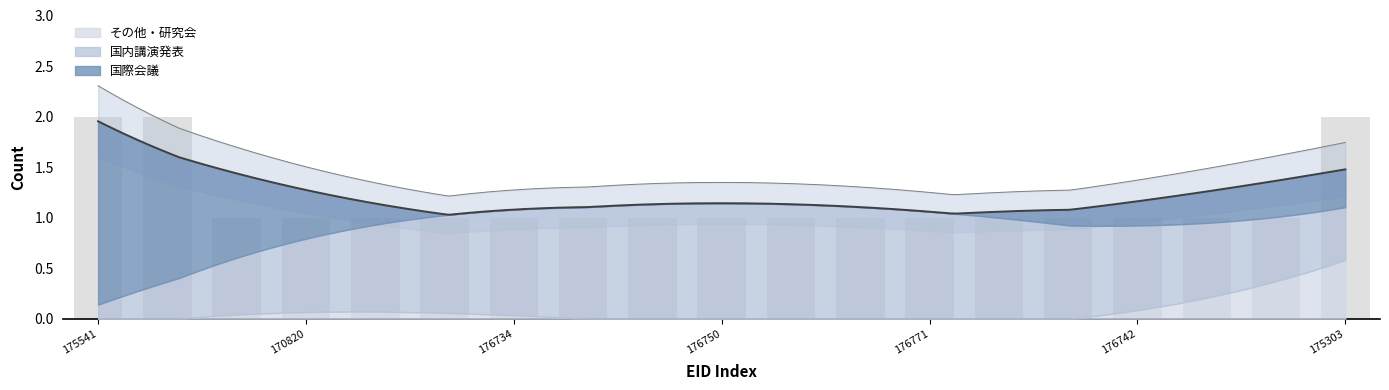

How many groups of bars are there?

19